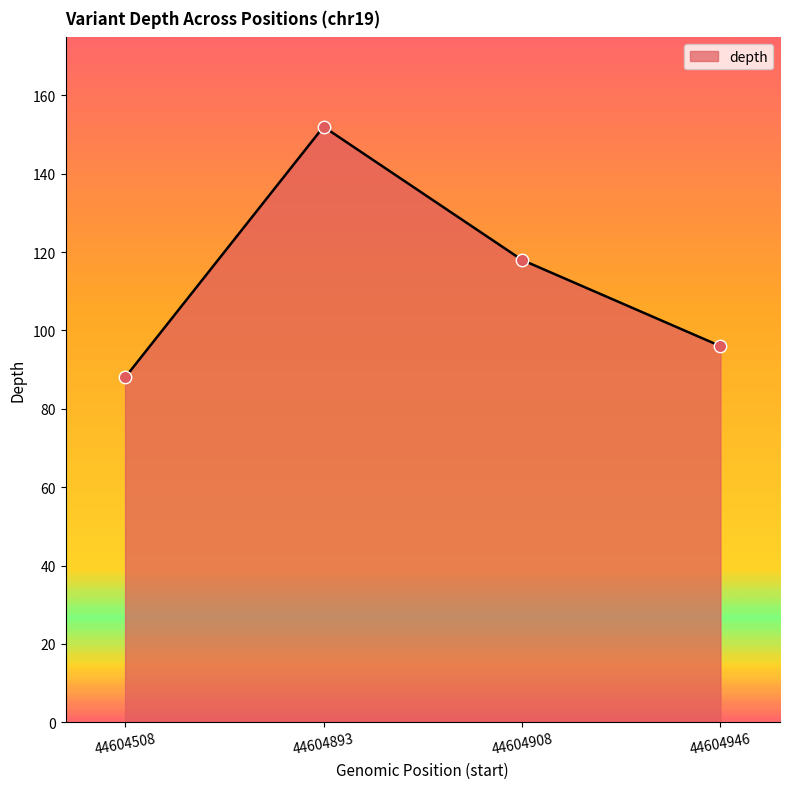

Which has a higher value, 44604946 or 44604908?

44604908